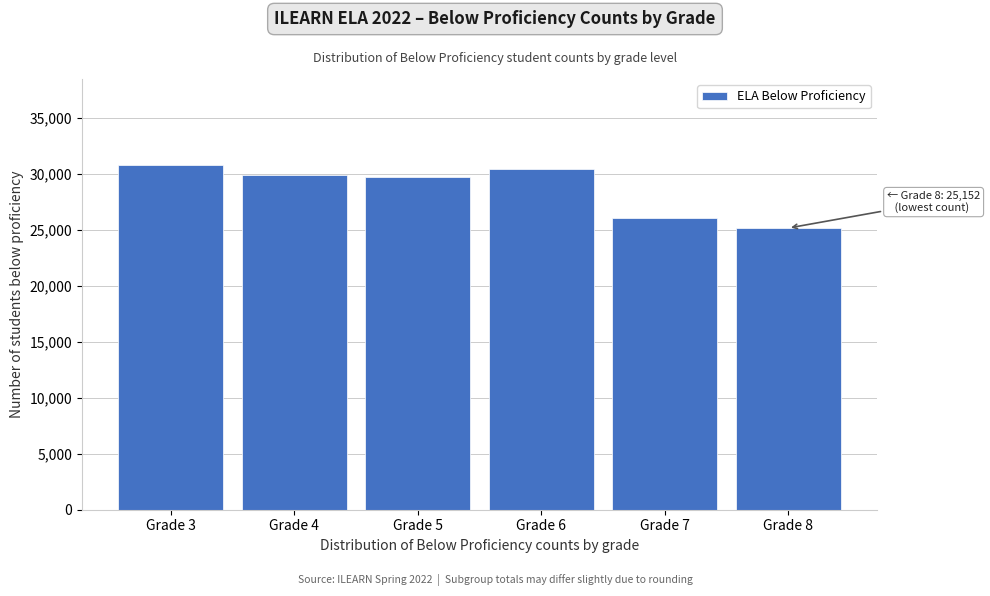

Reading right to left, extract all data points from this chart.

25152	26040	30444	29679	29885	30771